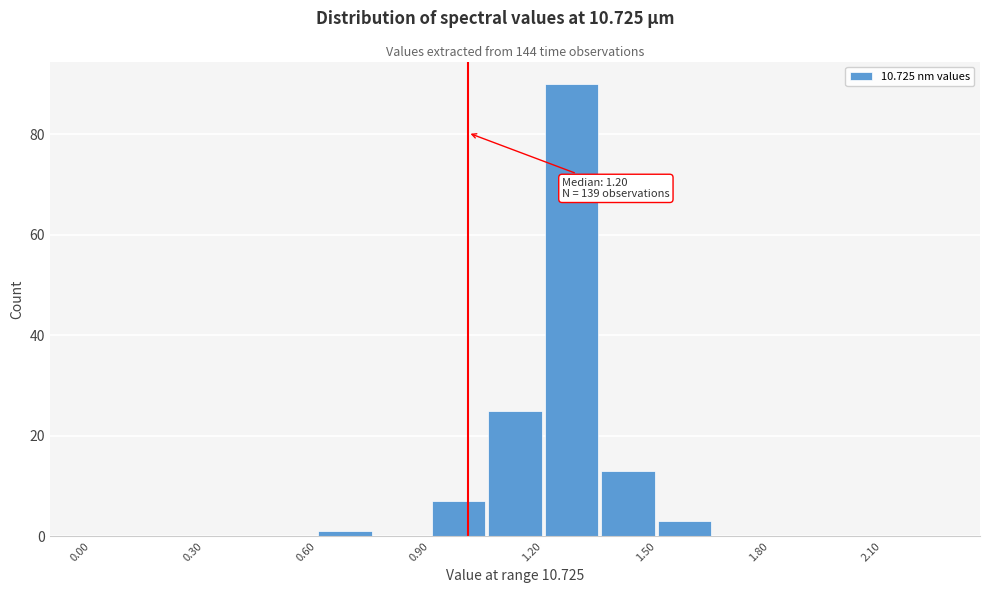

Read against the x-axis, roughly where is the centre of the tallest bar?

1.30